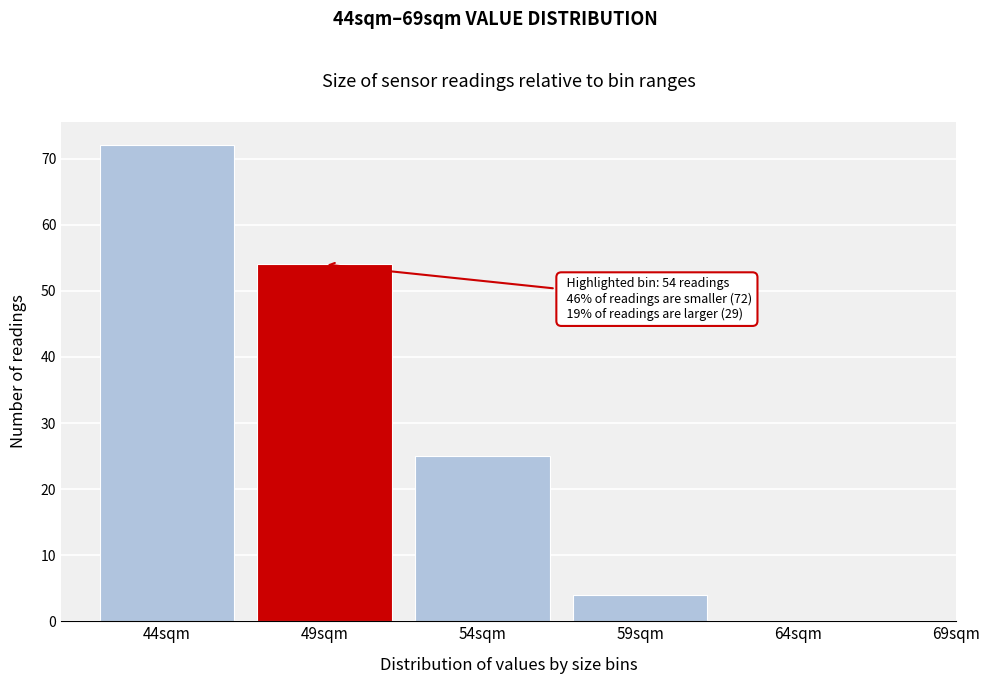

Reading left to right, extract all data points from this chart.

44sqm=72	49sqm=54	54sqm=25	59sqm=4	64sqm=0